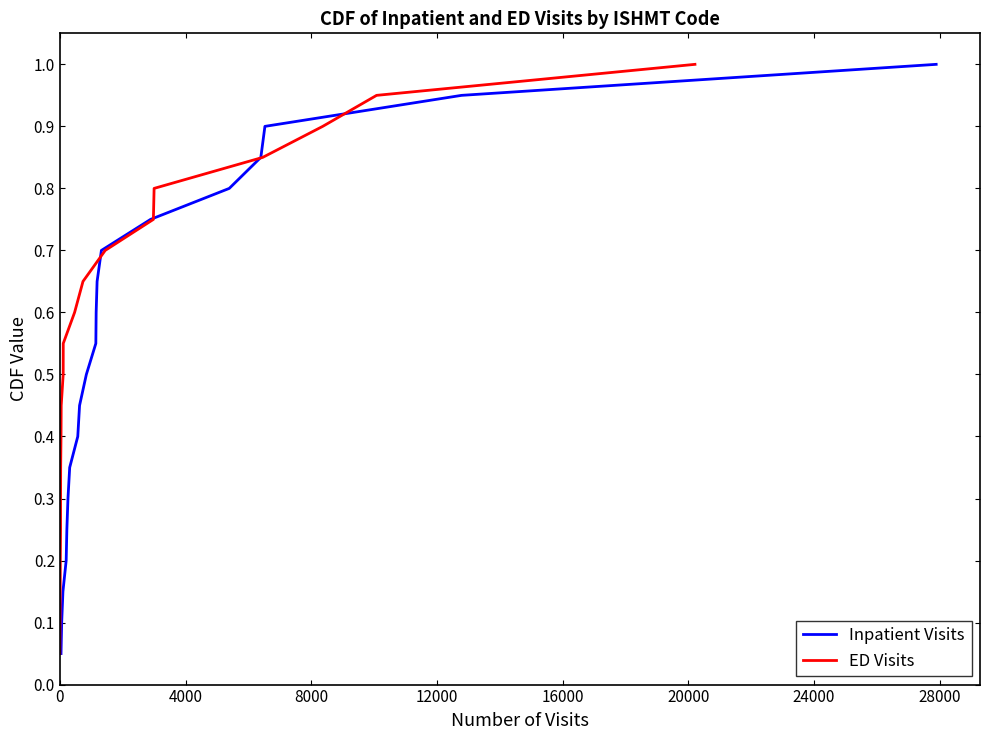

What is the label of the 4th point from the left?

12000